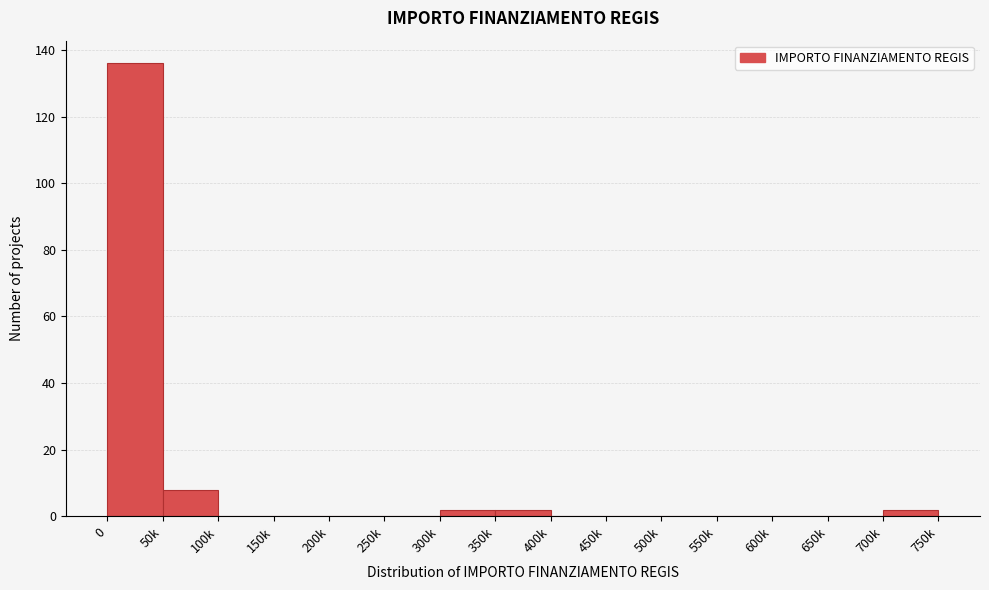

Reading left to right, transcribe all the data shown in this chart.

0=136	50k=8	100k=0	150k=0	200k=0	250k=0	300k=2	350k=2	400k=0	450k=0	500k=0	550k=0	600k=0	650k=0	700k=2